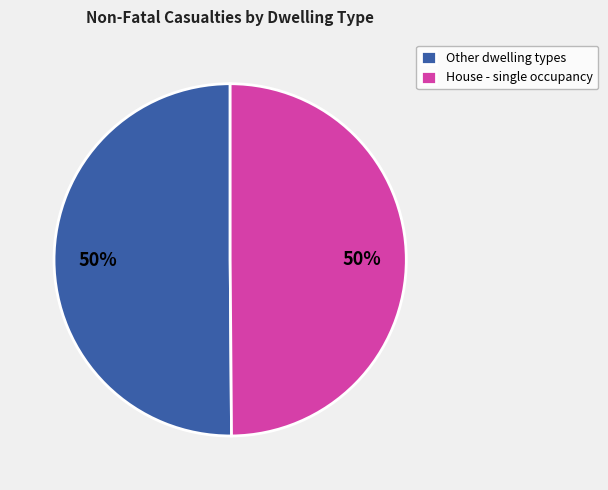

To the nearest percent, what is the average slice percentage?

50%